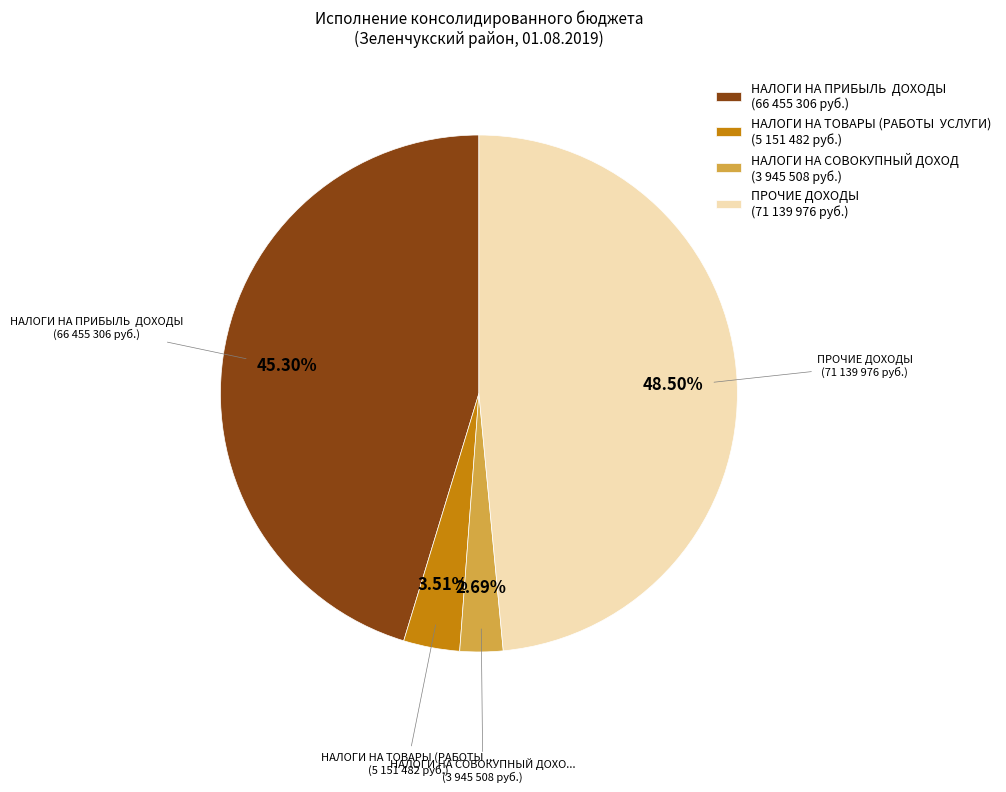

Does ПРОЧИЕ ДОХОДЫ (71 139 976 руб.) account for over 50% of the chart?

No